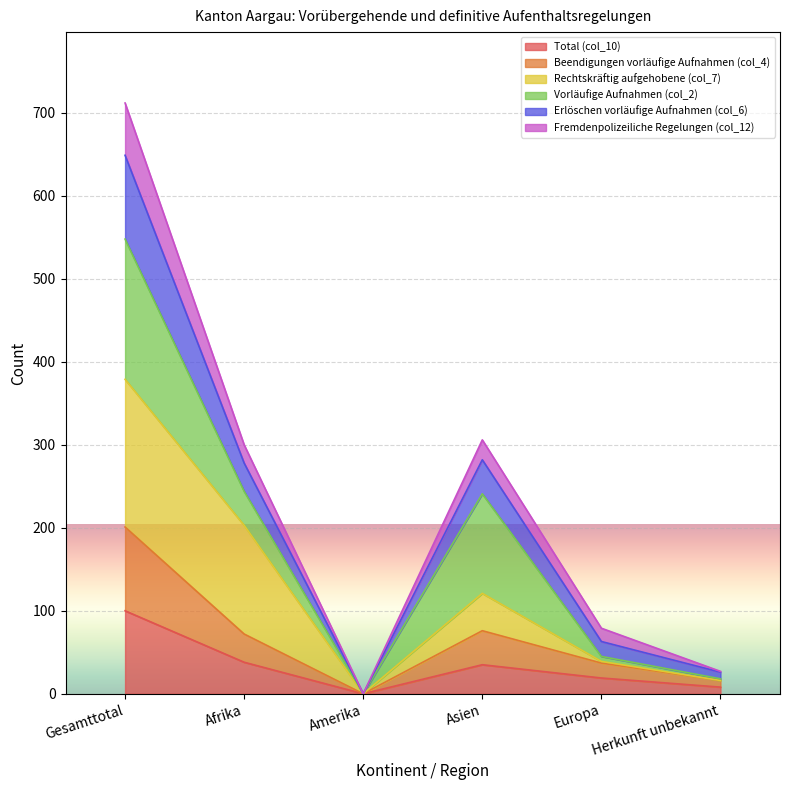

Is the value of Beendigungen vorläufige Aufnahmen (col_4) at Europa greater than the value of Total (col_10) at Afrika?

No